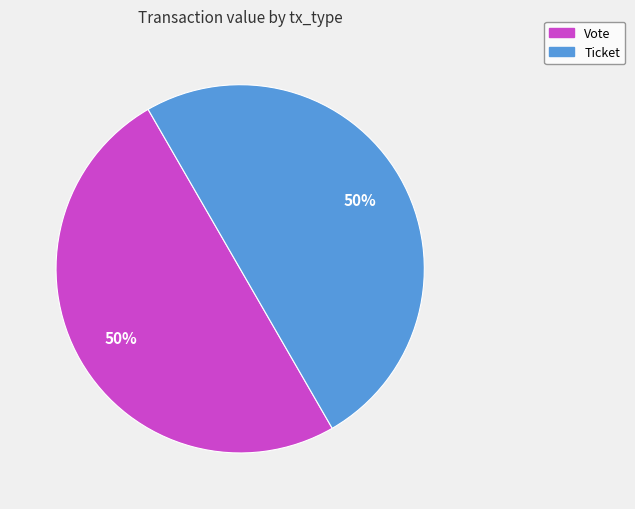

To the nearest percent, what is the average slice percentage?

50%